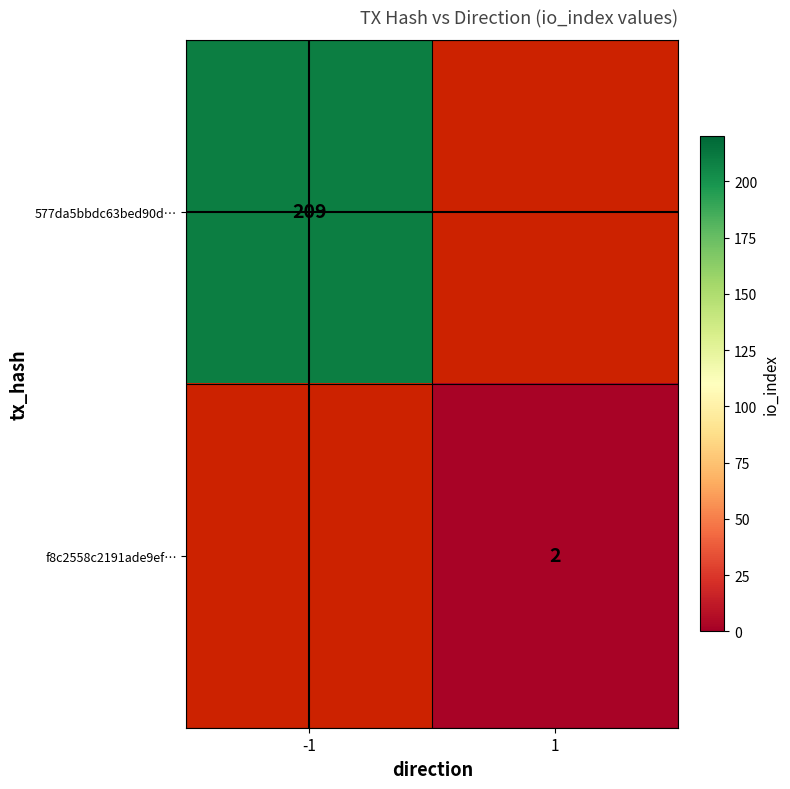

The f8c2558c2191ade9ef… series shows 2 at 1. True or false?

True